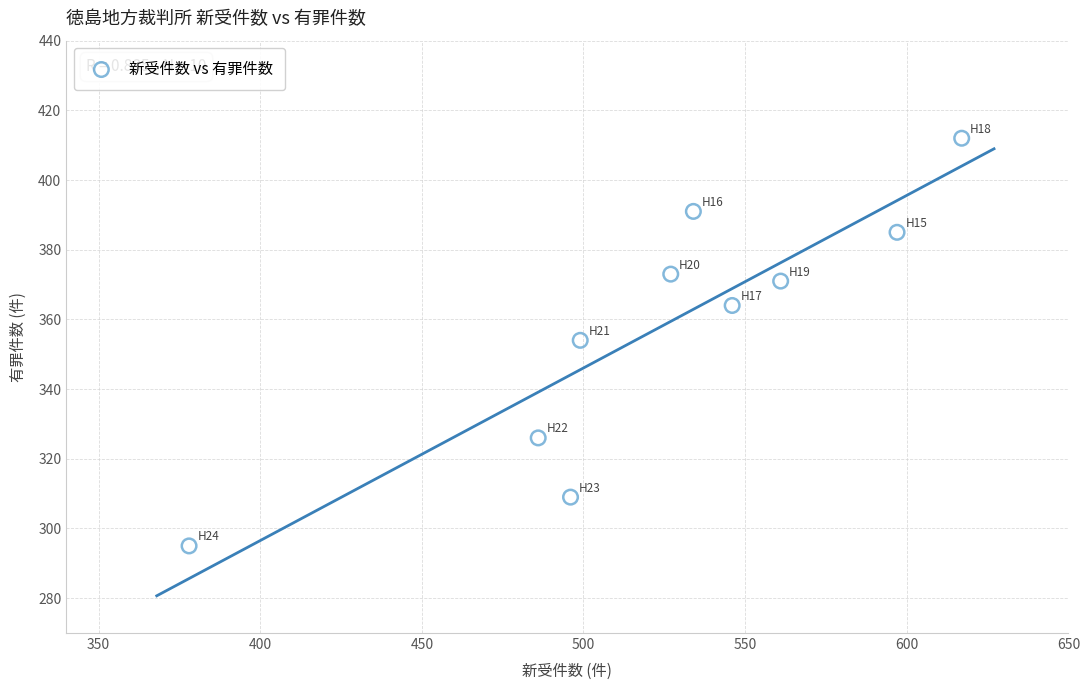

What is the range of Y values (max minus min)?

117